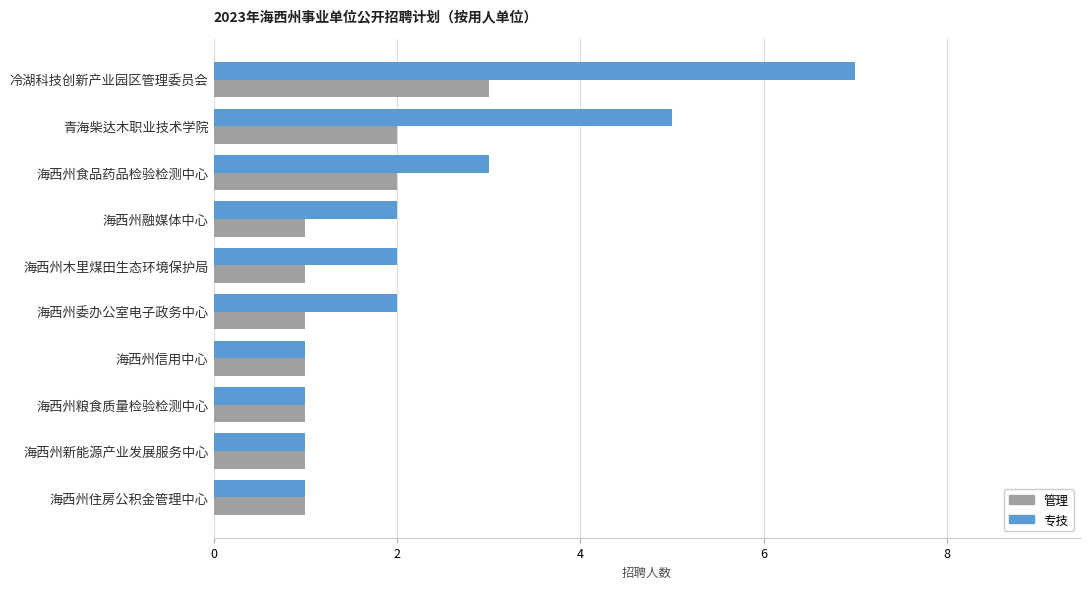

True or false: 专技 has a value of 2 at 海西州委办公室电子政务中心.

True